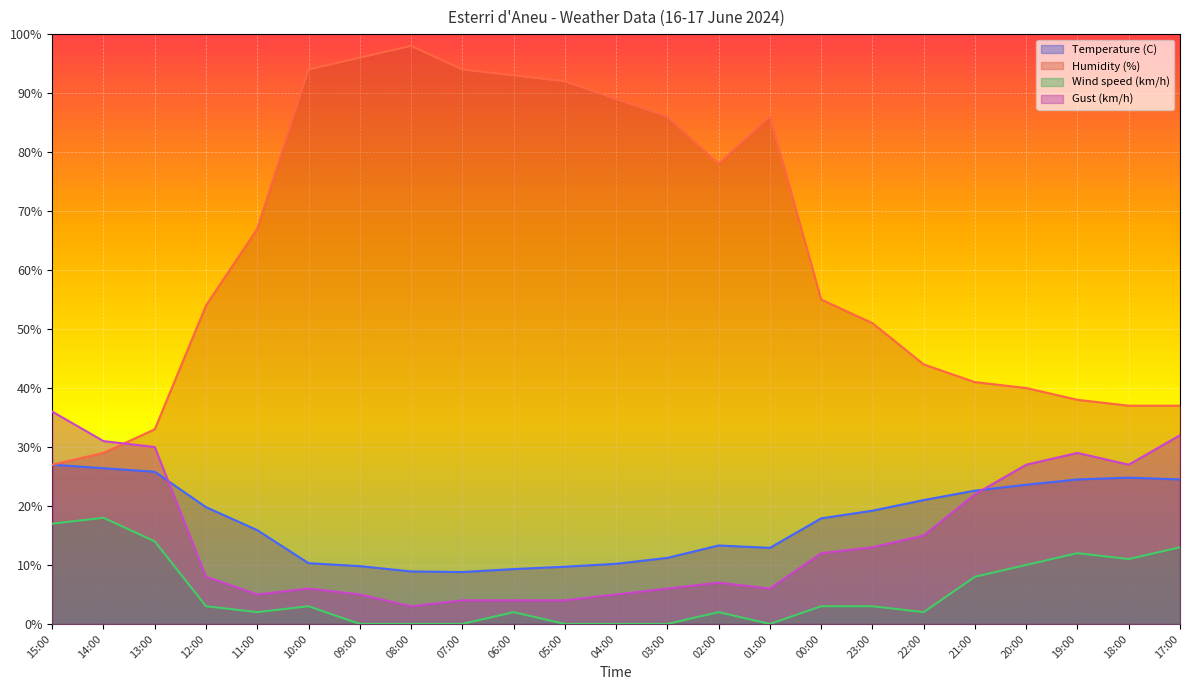

How many lines are shown in the chart?

4